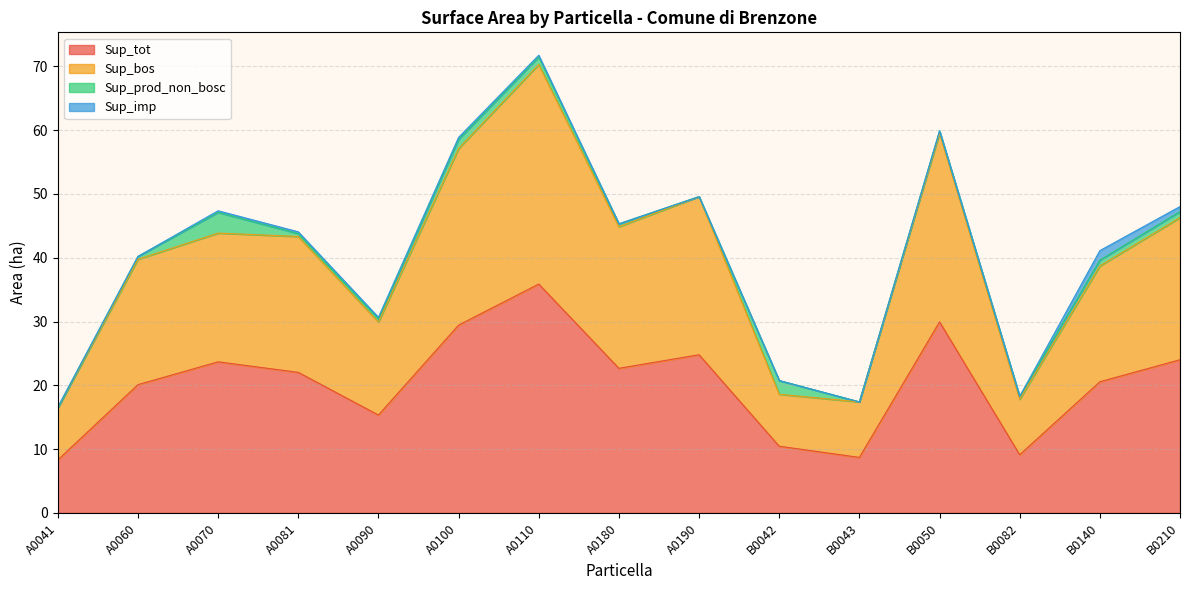

Is it true that Sup_tot equals 24.0 at B0210?

True